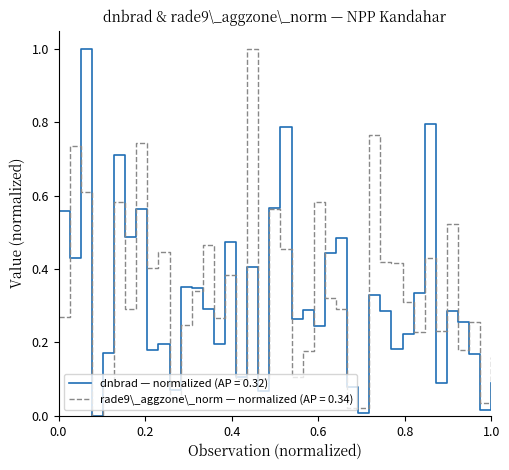

What is the maximum value shown in the chart?

1.0